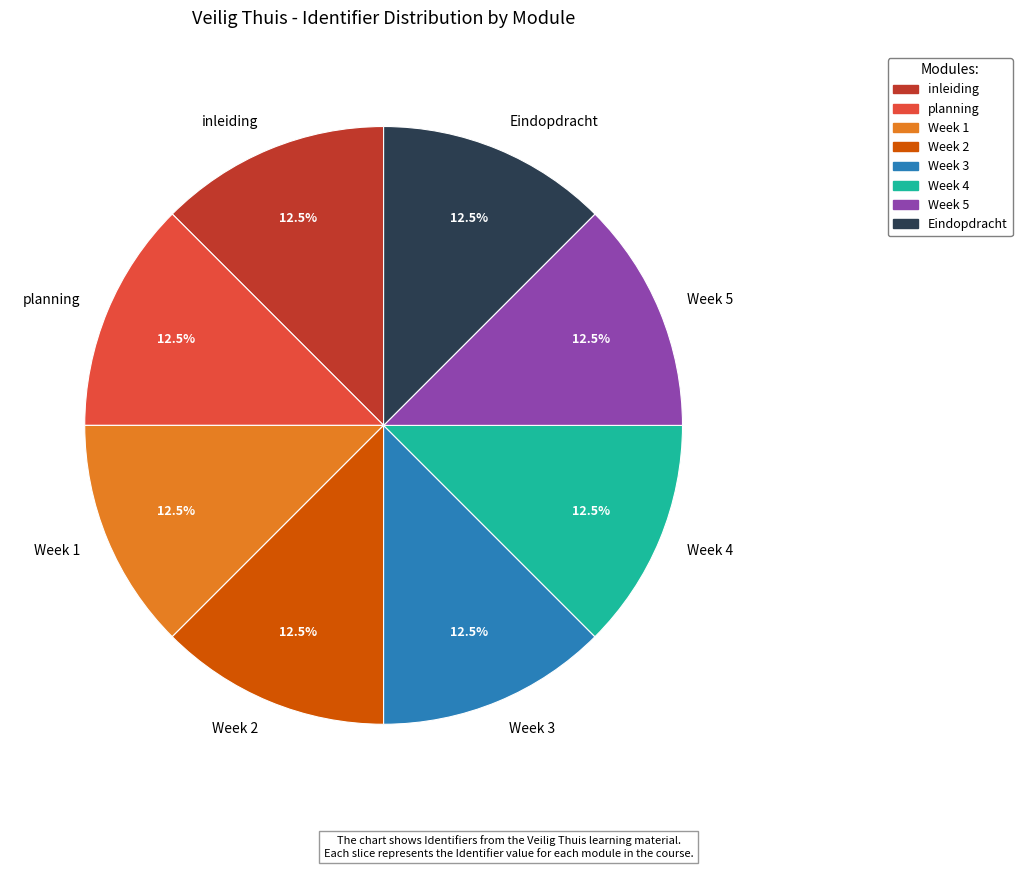

Is there a majority slice in this chart?

No